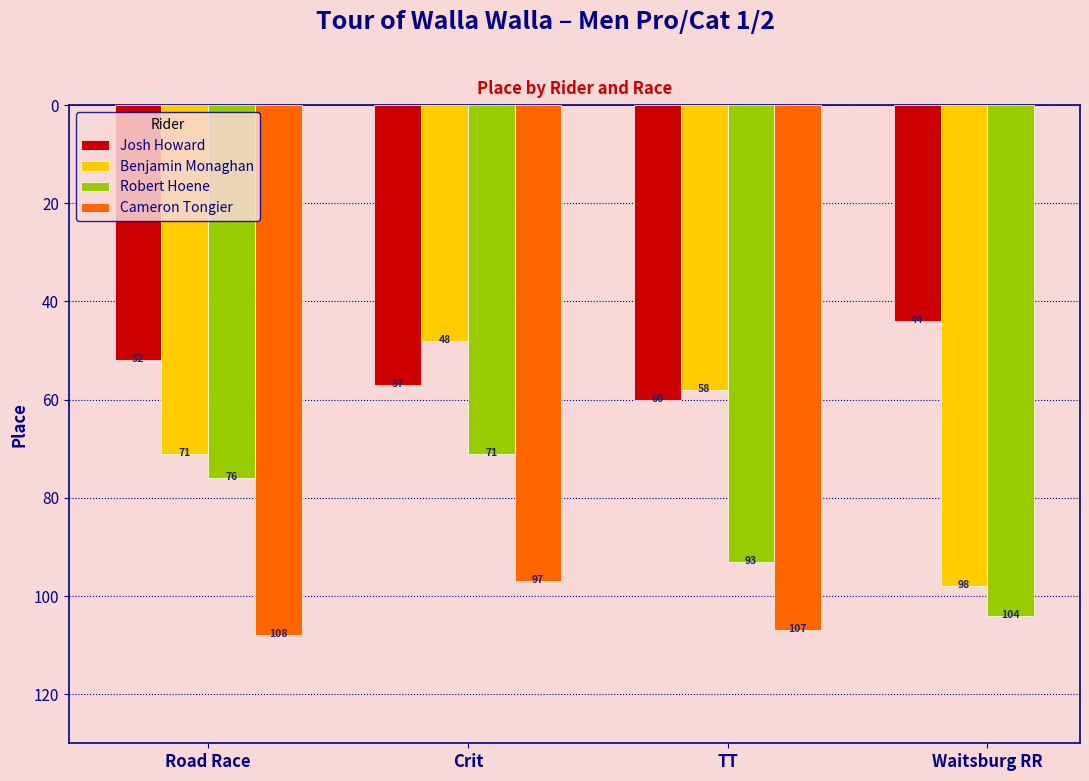

What are all the series names shown in the legend?

Josh Howard, Benjamin Monaghan, Robert Hoene, Cameron Tongier